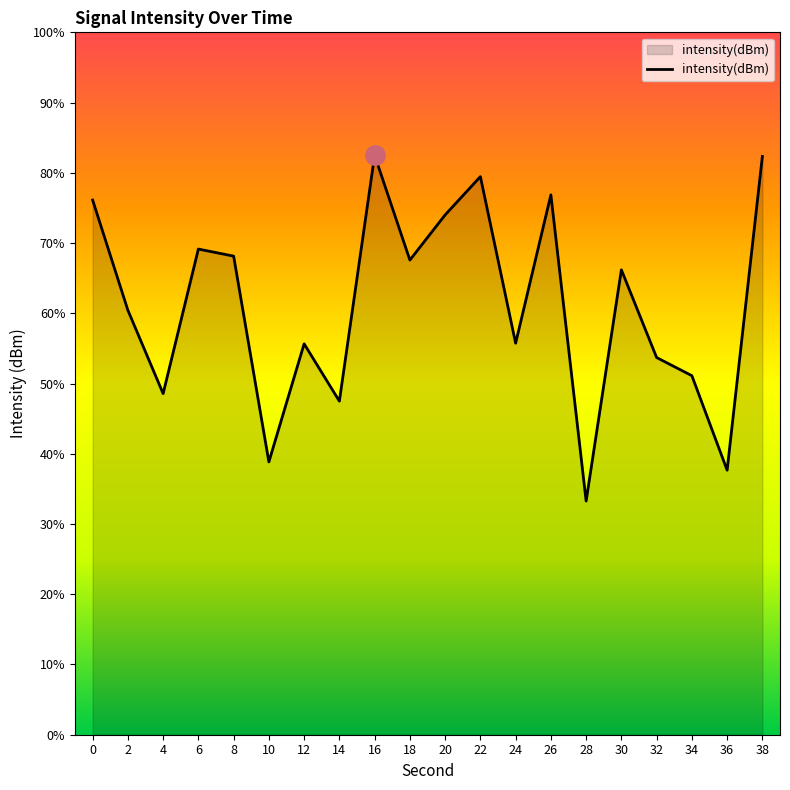

The value at 6 is -50.5. True or false?

False